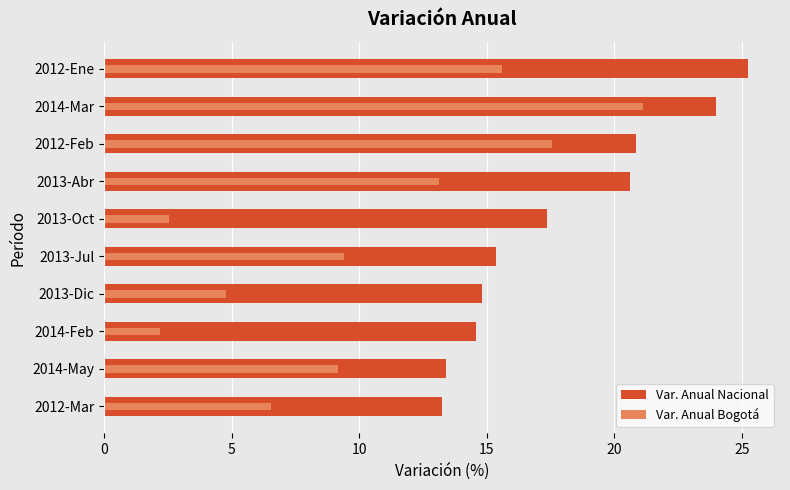

What is the difference between the maximum and minimum values in the Var. Anual Nacional series?

12.0